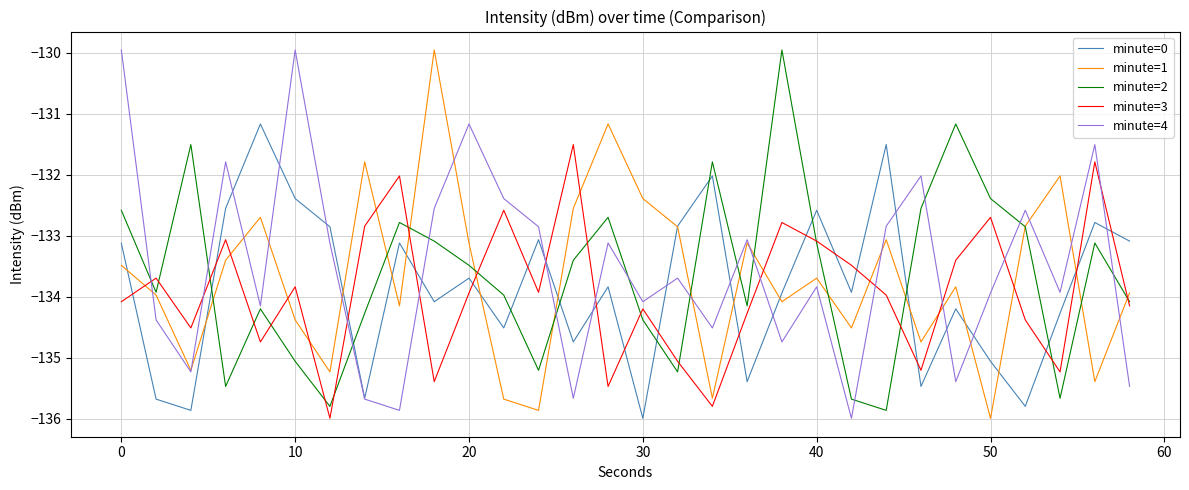

How many times do minute=0 and minute=2 cross each other?

9